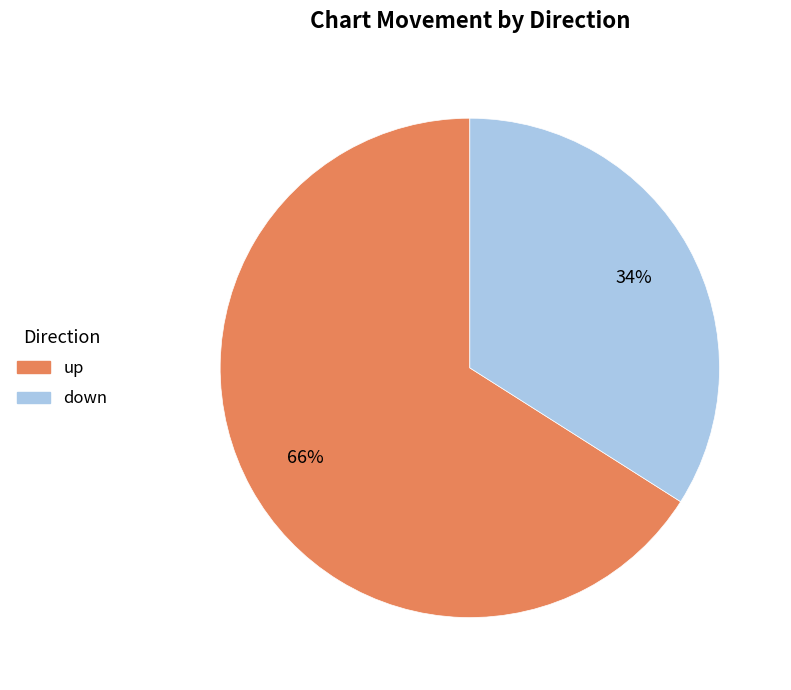

Does up represent more than half of the total?

Yes